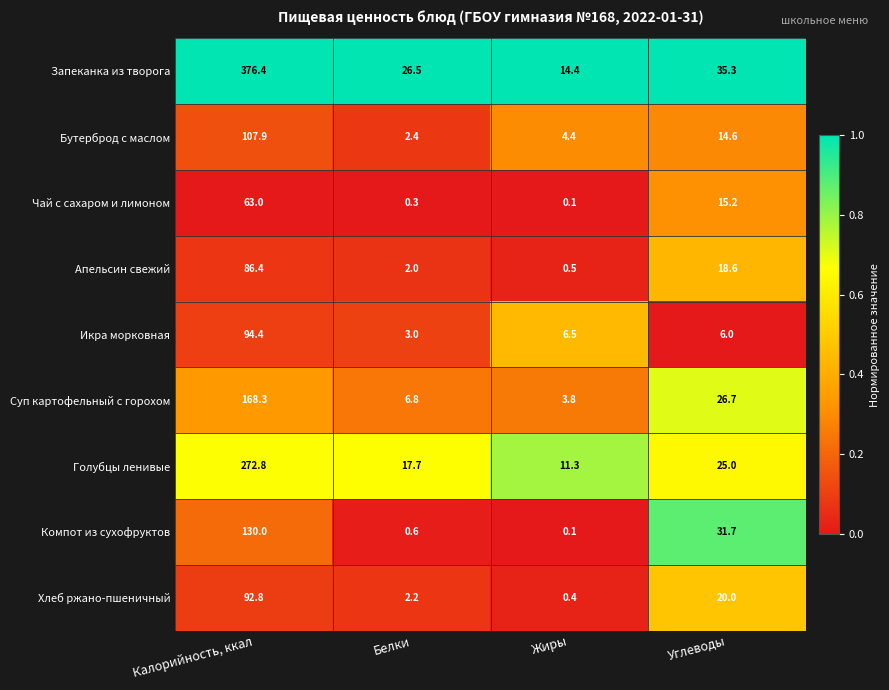

At which category is the sum across all series the highest?

Калорийность, ккал